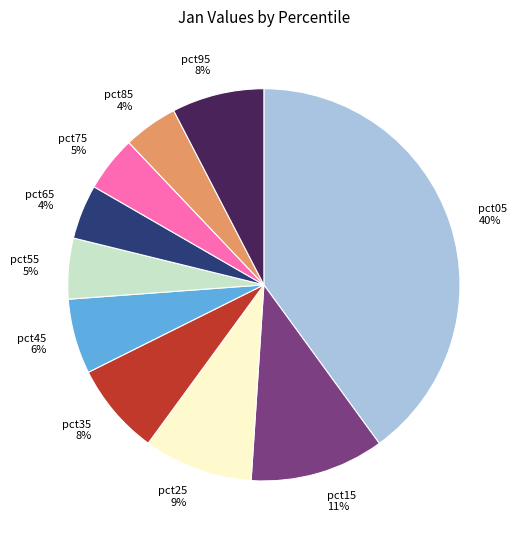

Is it true that pct15 is 11% of the pie?

True